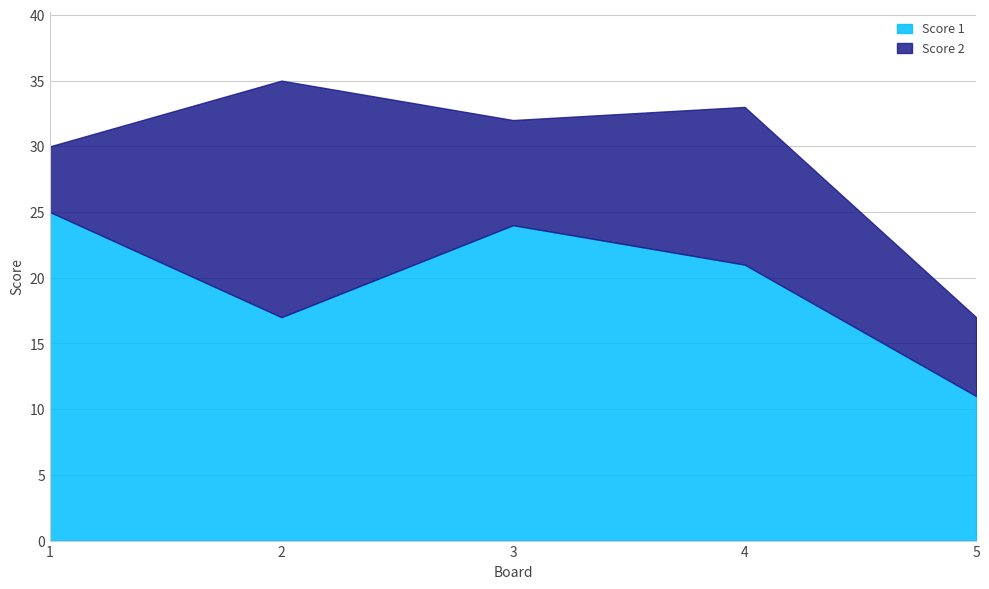

What is the change in value from 3 to 4?

-3